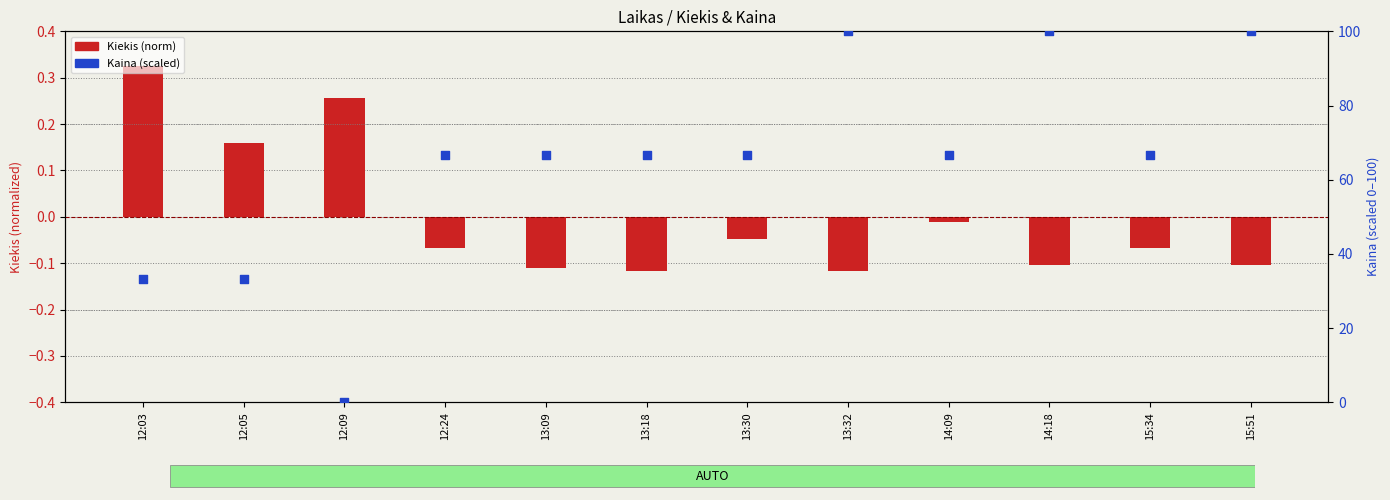

Which series has the largest total across all categories?

Kaina (norm)